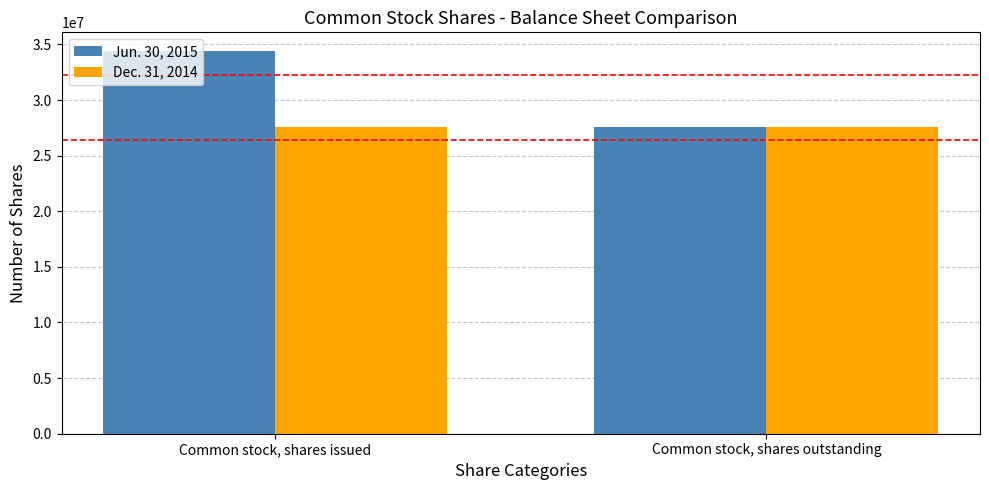

Is the value of Jun. 30, 2015 at Common stock, shares issued greater than the value of Dec. 31, 2014 at Common stock, shares issued?

Yes